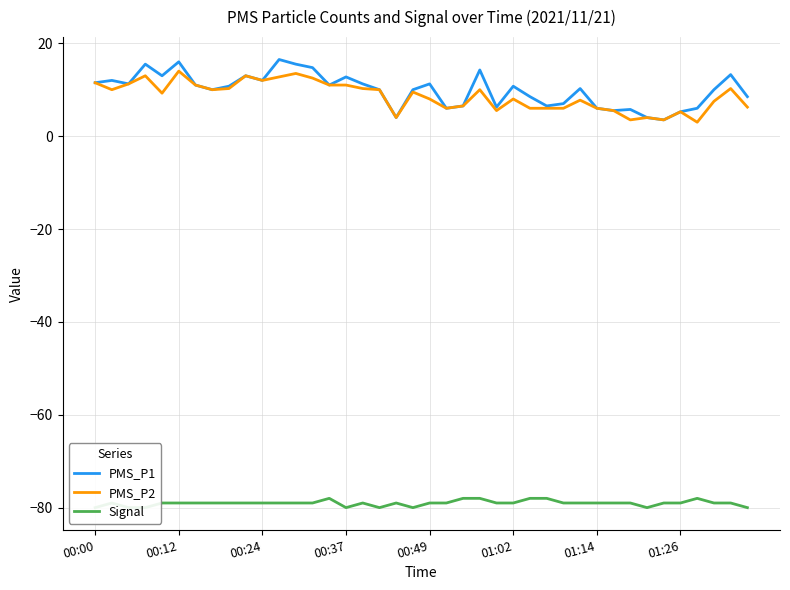

What is the minimum value for Signal?

-80.0